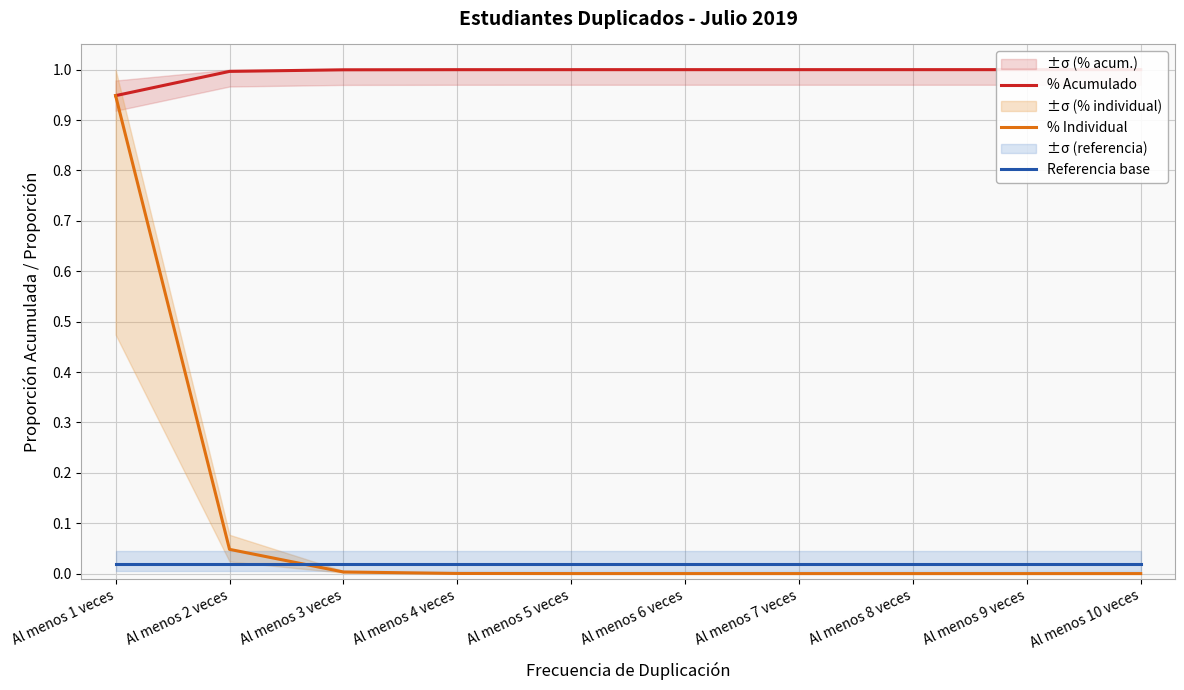

Is it true that % Acumulado equals 1.0 at Al menos 2 veces?

True